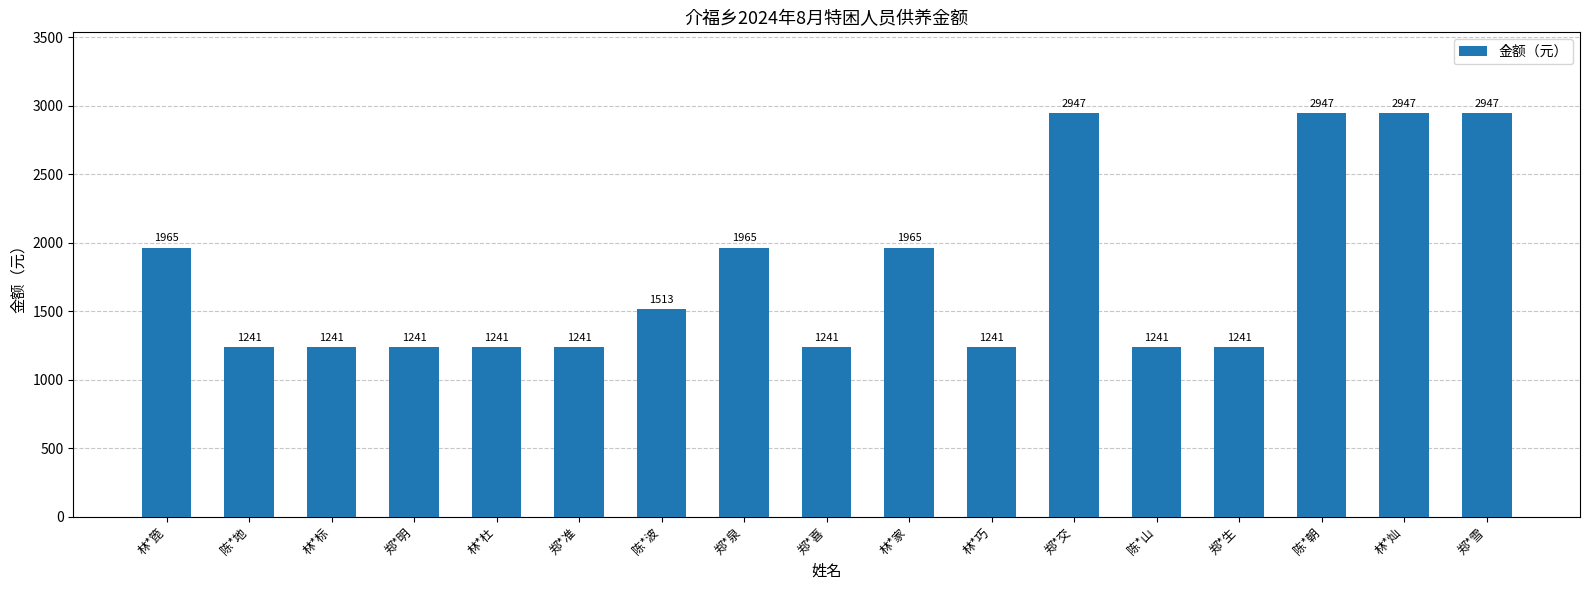

Reading left to right, what are all the values shown in this chart?

1965	1241	1241	1241	1241	1241	1513	1965	1241	1965	1241	2947	1241	1241	2947	2947	2947